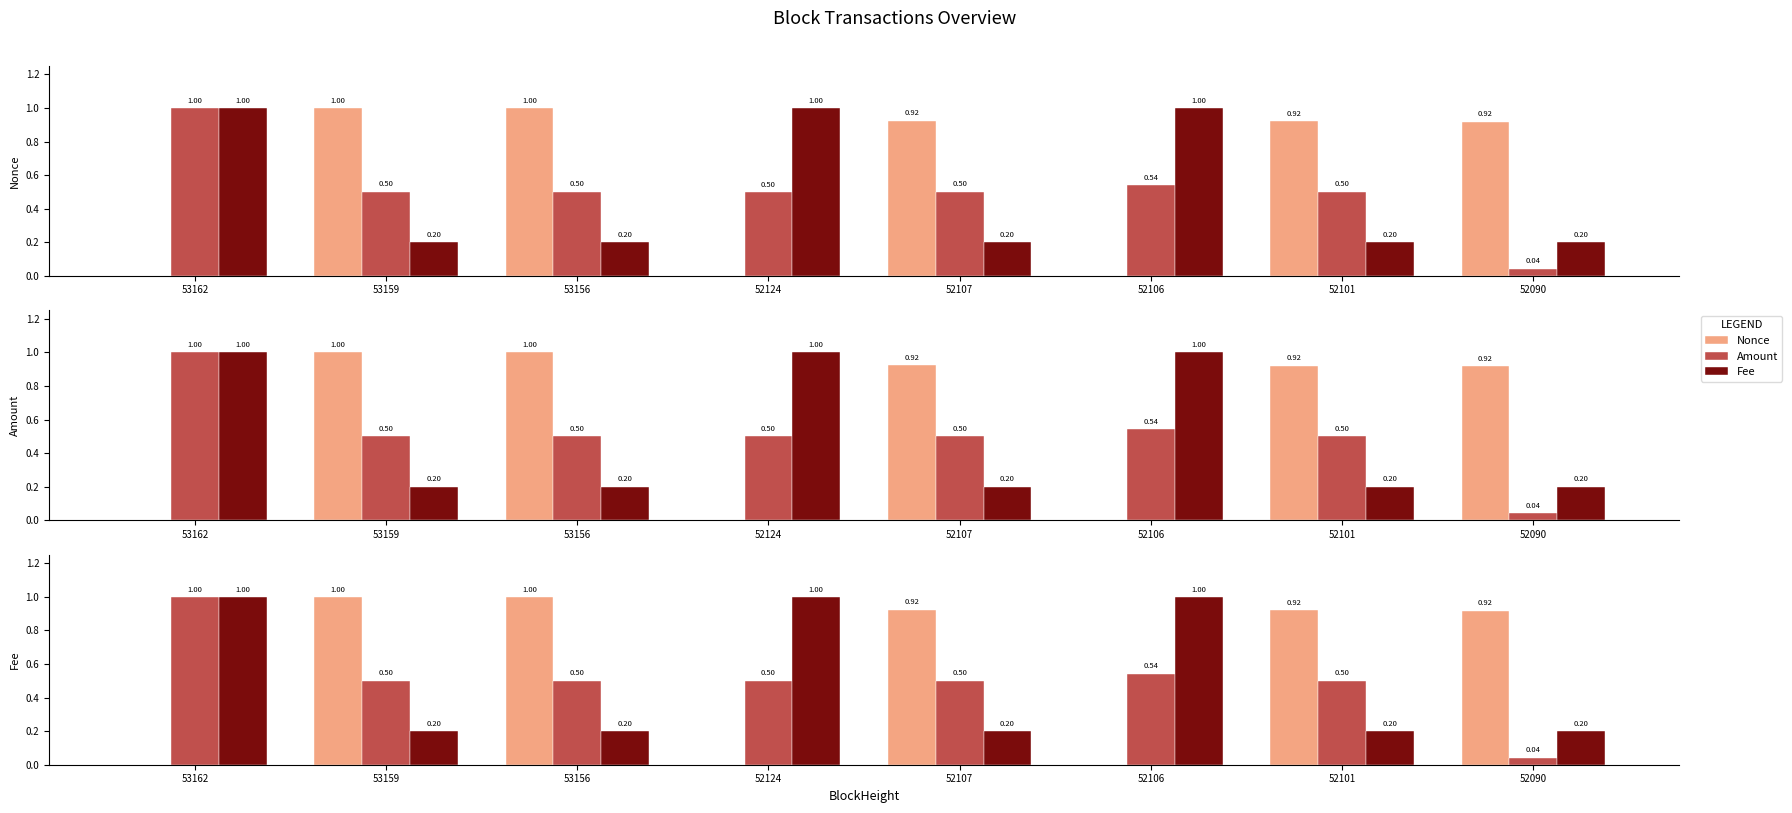

What is the maximum value shown in the chart?

1.0